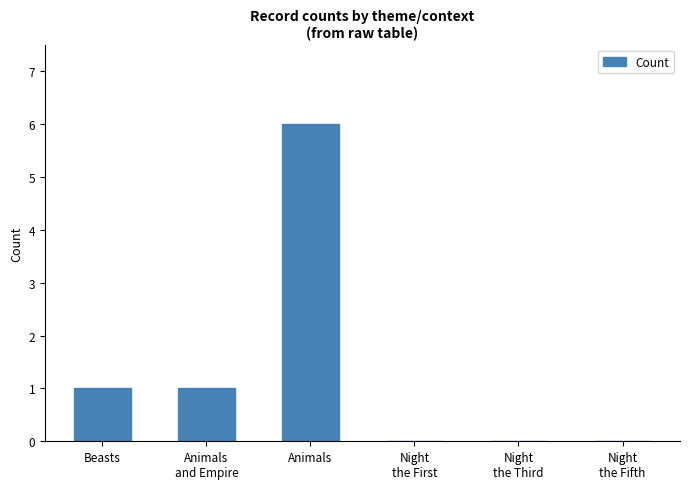

Is it true that the value at Night
the First is -3?

False